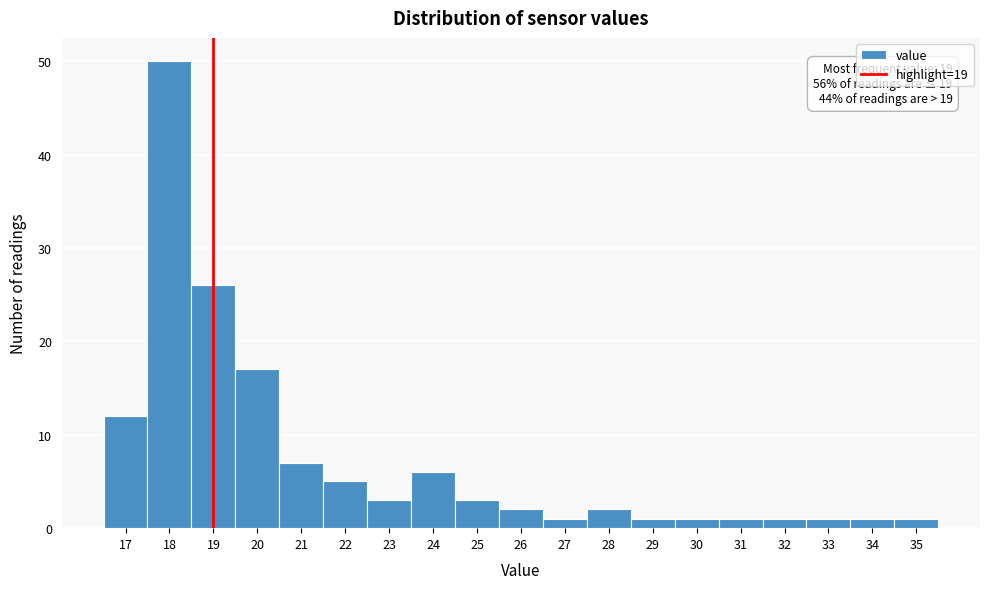

Which range on the x-axis has the tallest bar?

17.5 to 18.5